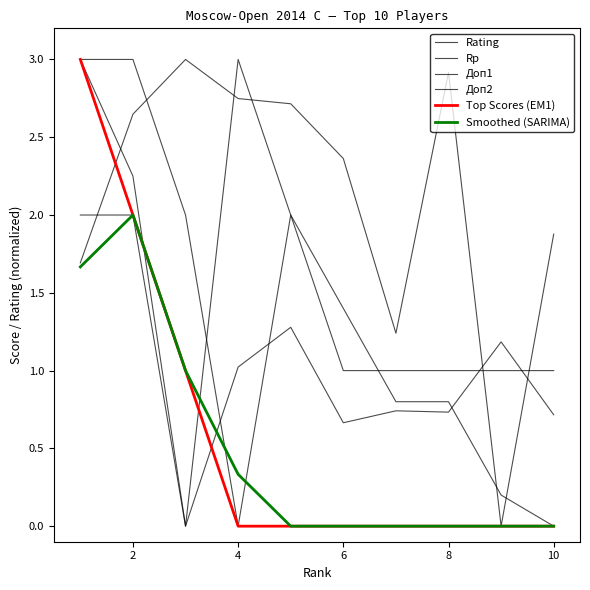

How many lines are shown in the chart?

6